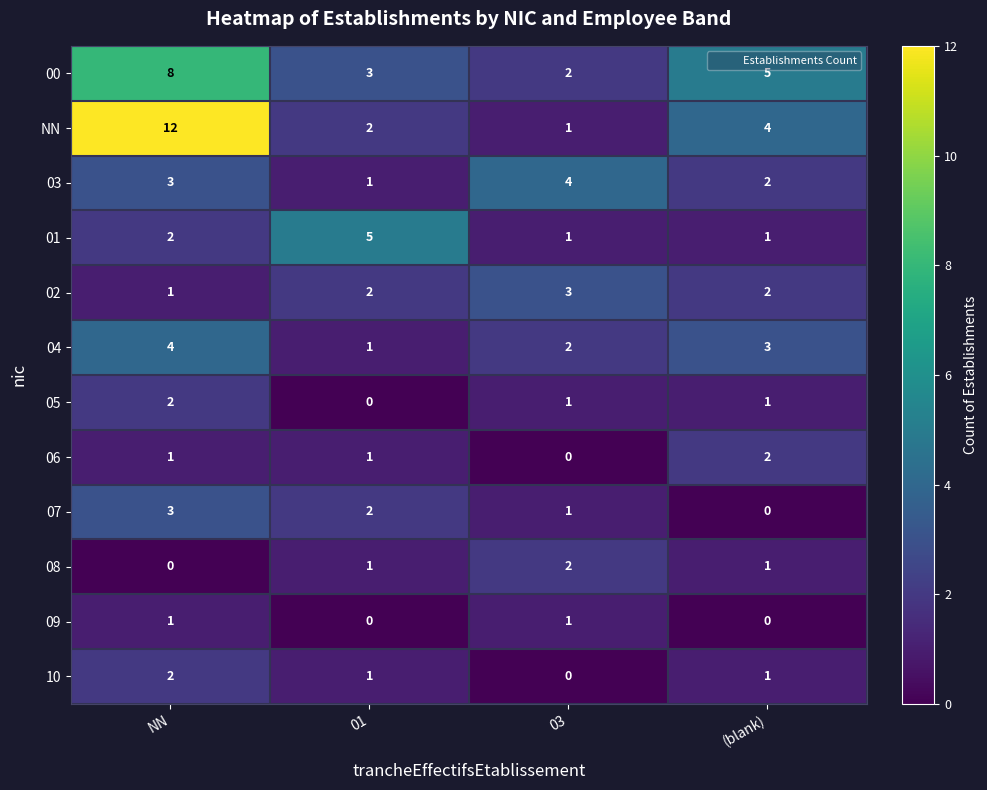

Is it true that 03 equals 1 at 01?

True